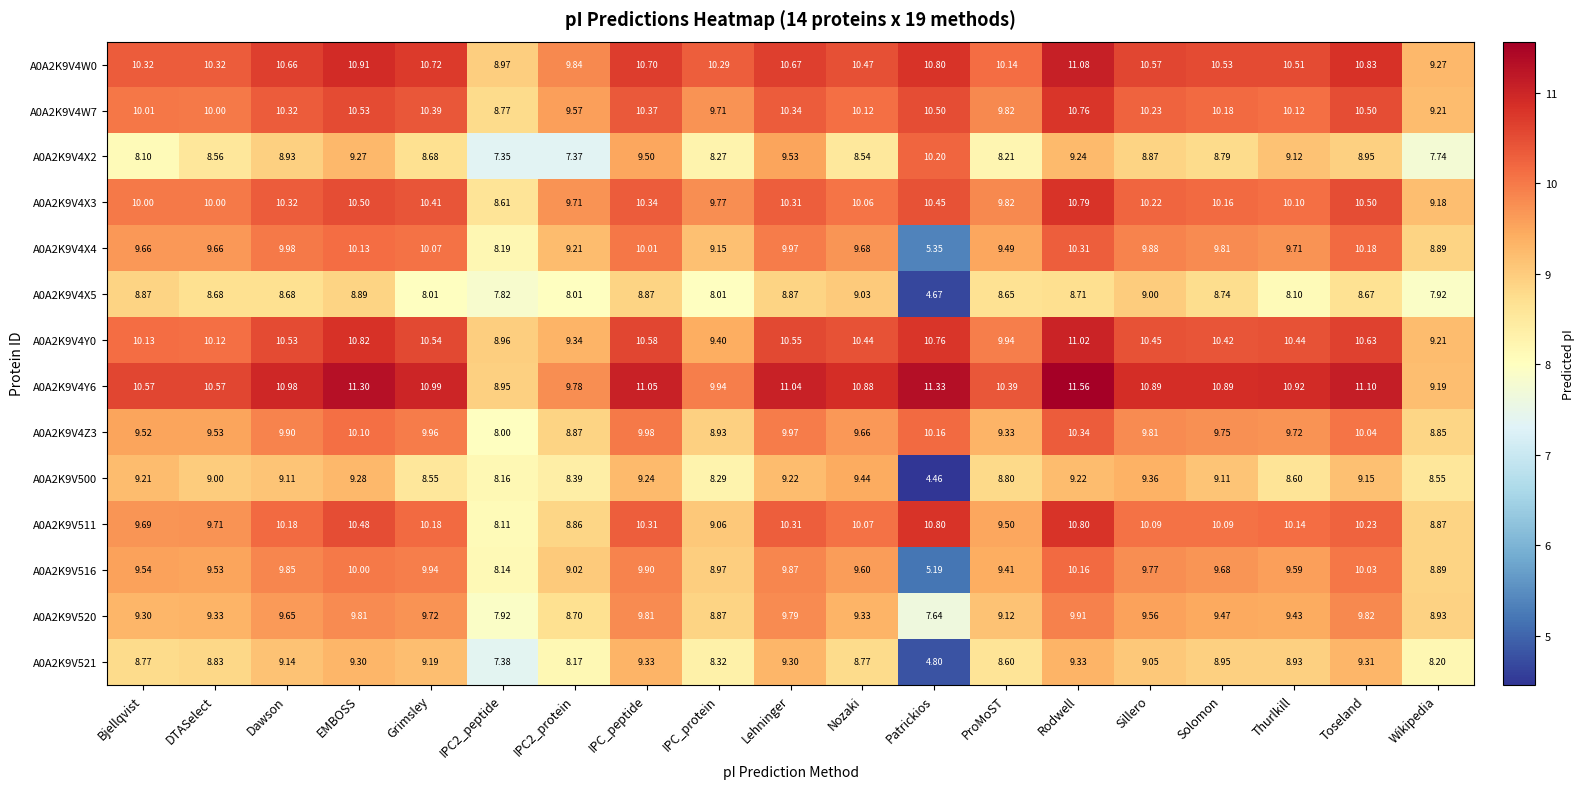

Which category has the highest value in the A0A2K9V4Z3 series?

Rodwell